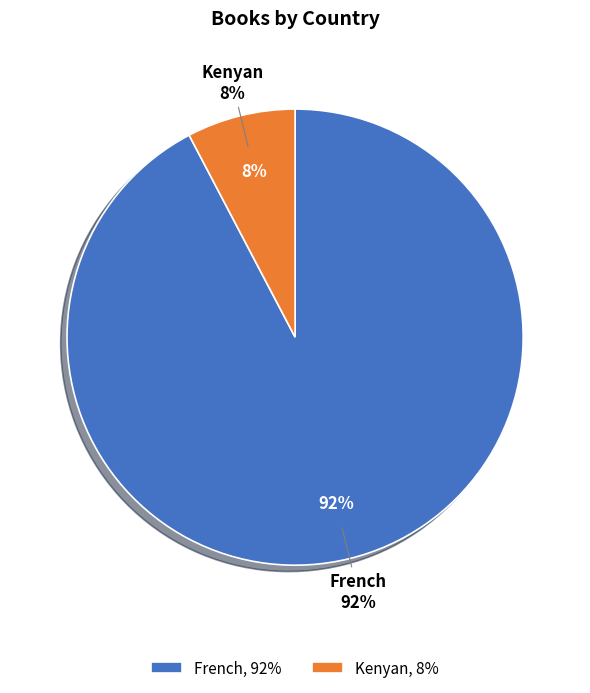

How many slices are in this pie chart?

2